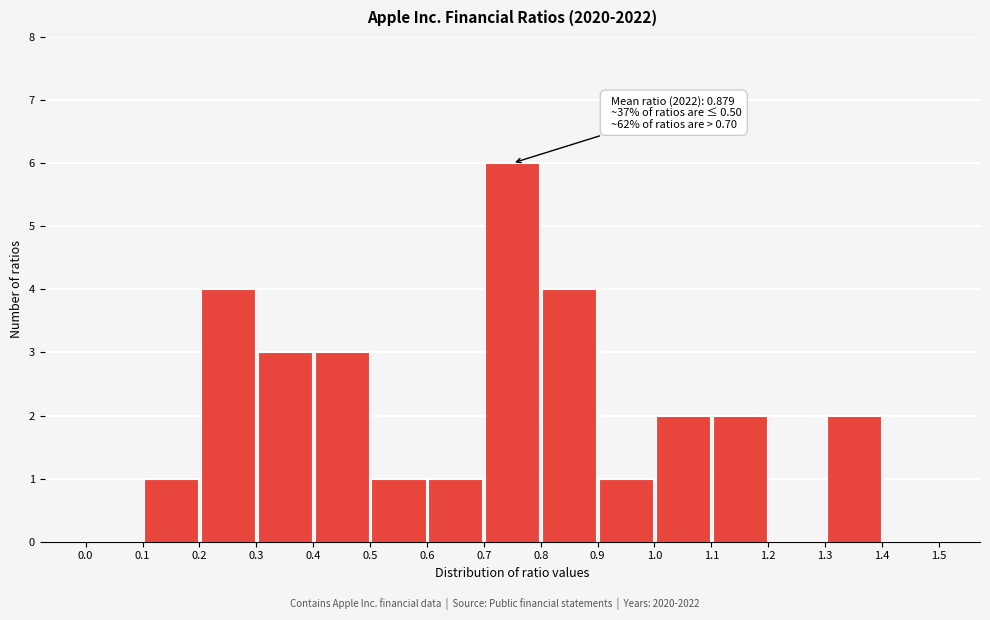

Which range on the x-axis has the tallest bar?

0.7 to 0.8